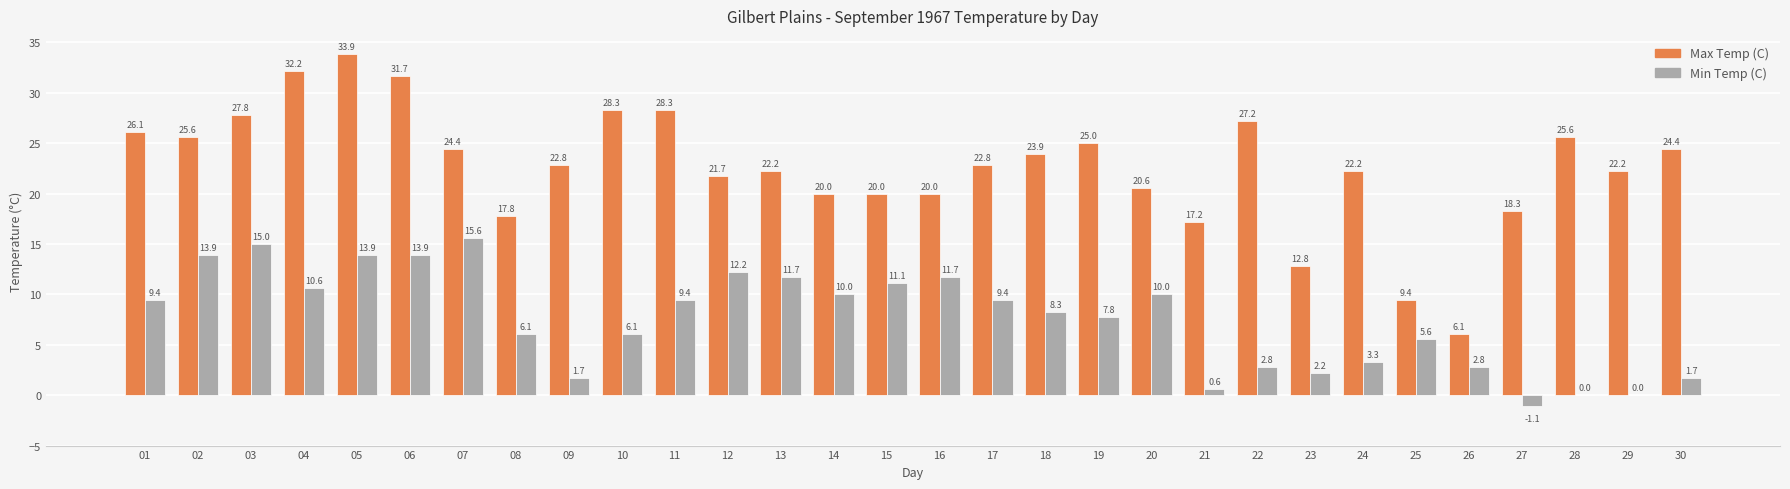

At which label does Min Temp (C) reach its peak?

07